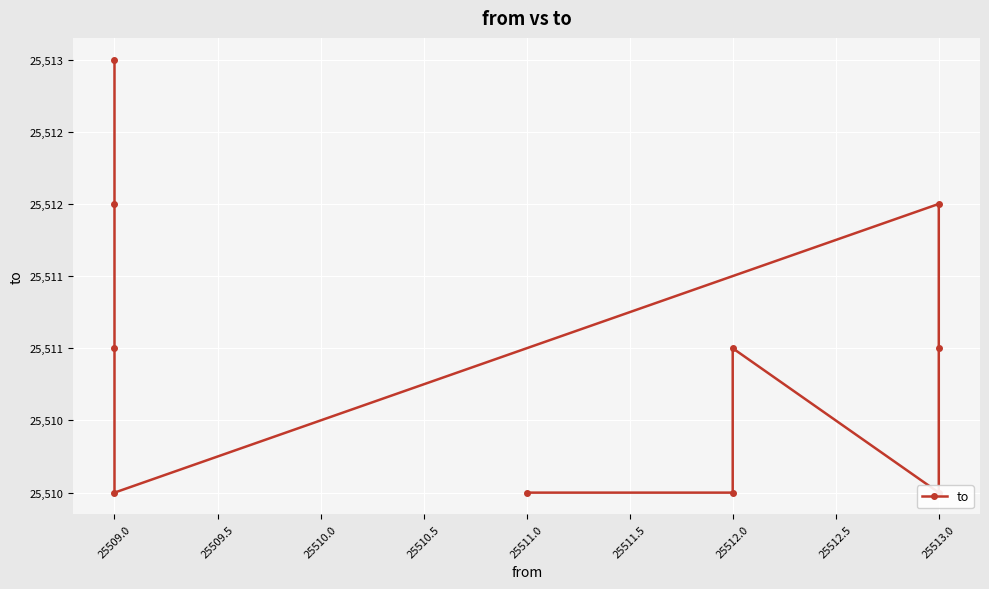

What is the value of the 4th point from the left?

25510